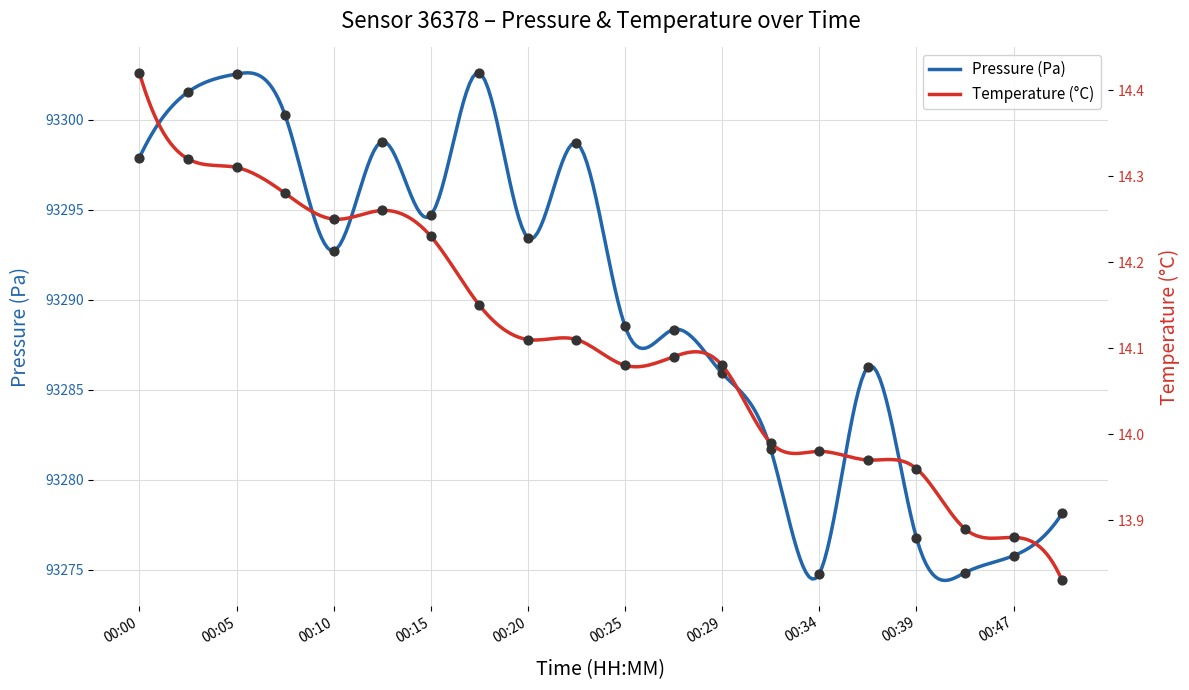

Which series has the widest spread of Y values?

pressure